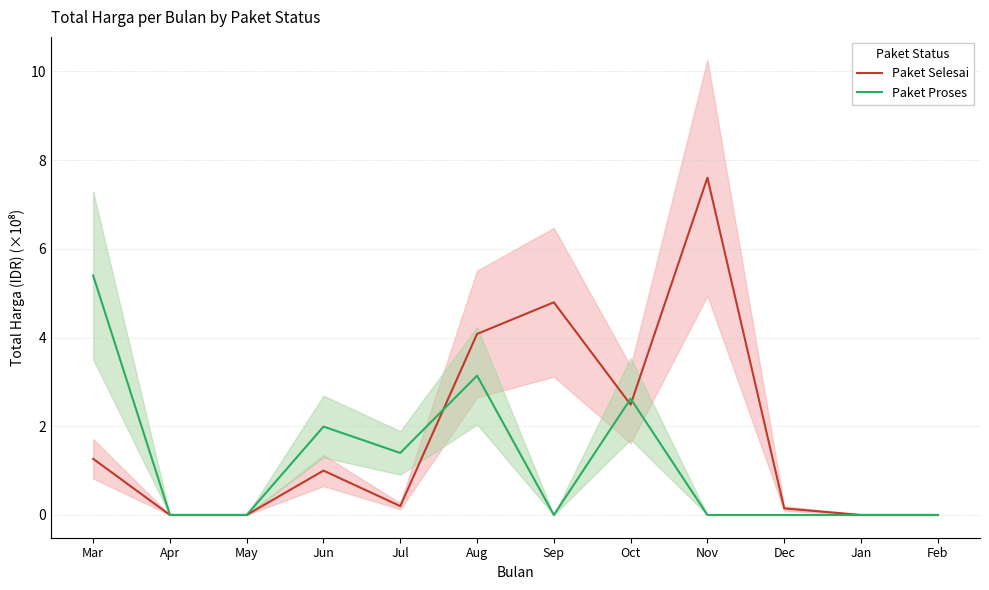

What is the label of the 3rd point from the right?

Dec